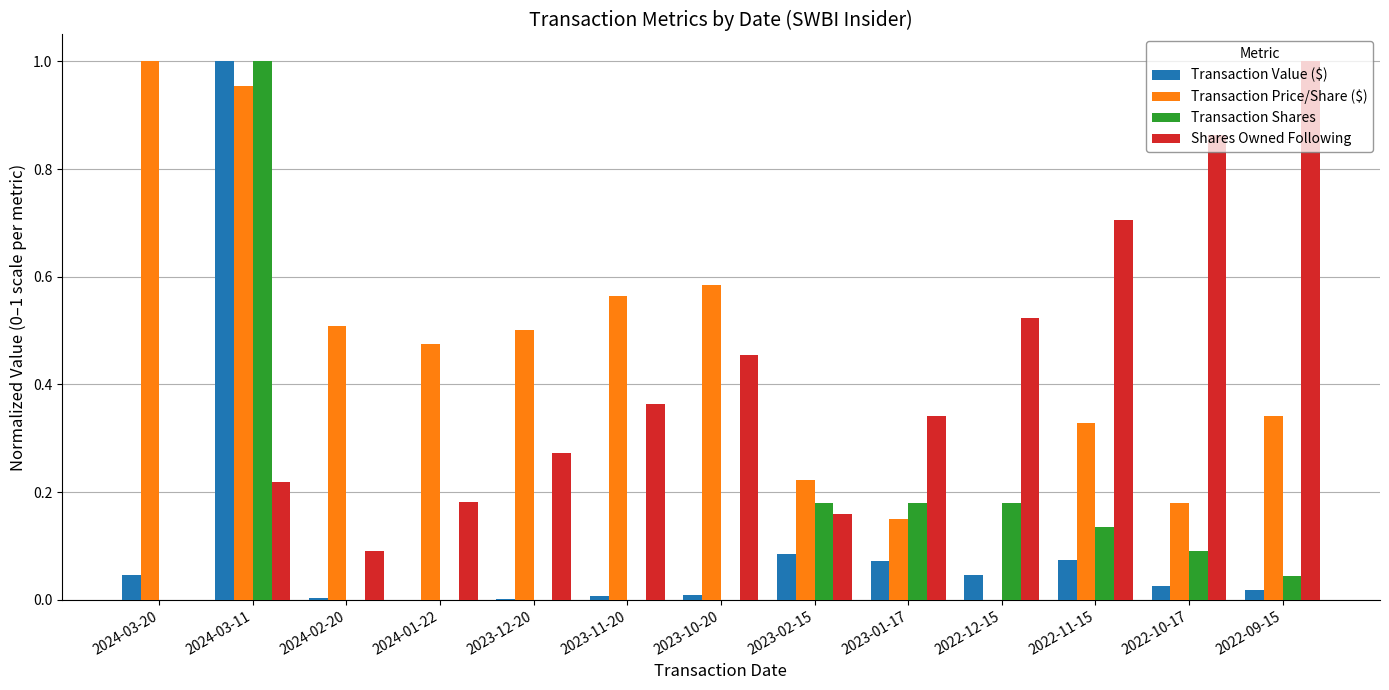

The value of Transaction Value ($) at 2022-10-17 is 0.0. True or false?

True